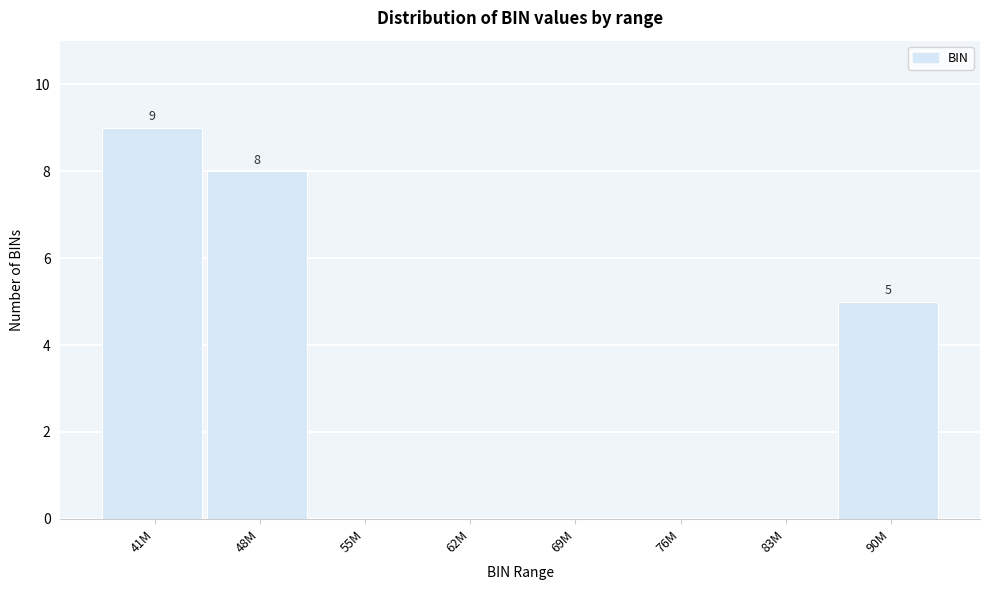

Reading left to right, what are all the values shown in this chart?

41M=9	48M=8	55M=0	62M=0	69M=0	76M=0	83M=0	90M=5